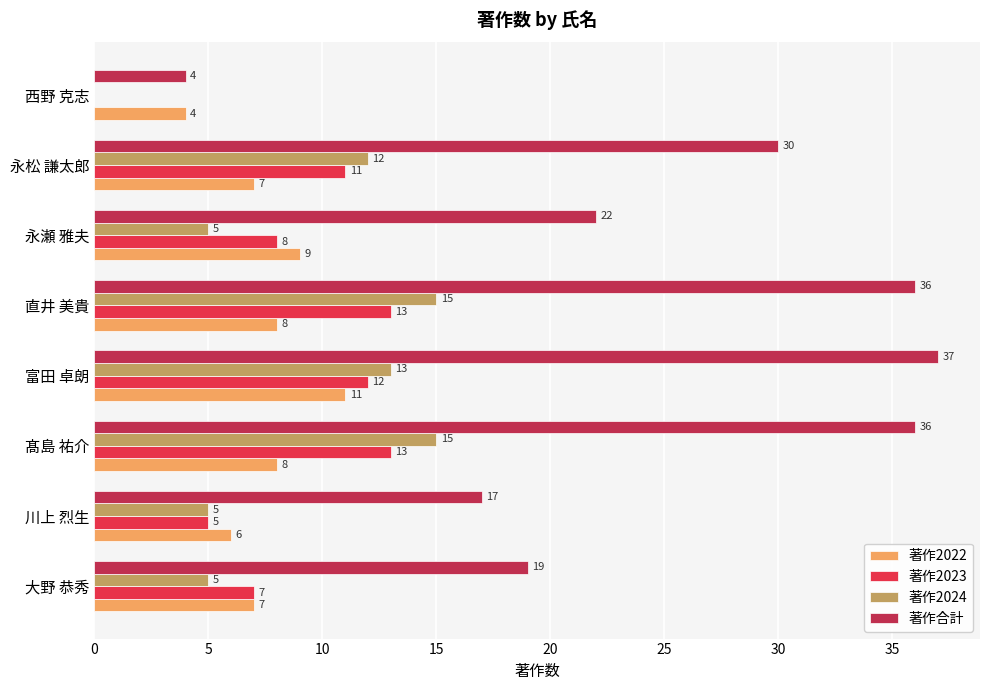

What is the maximum value shown in the chart?

37